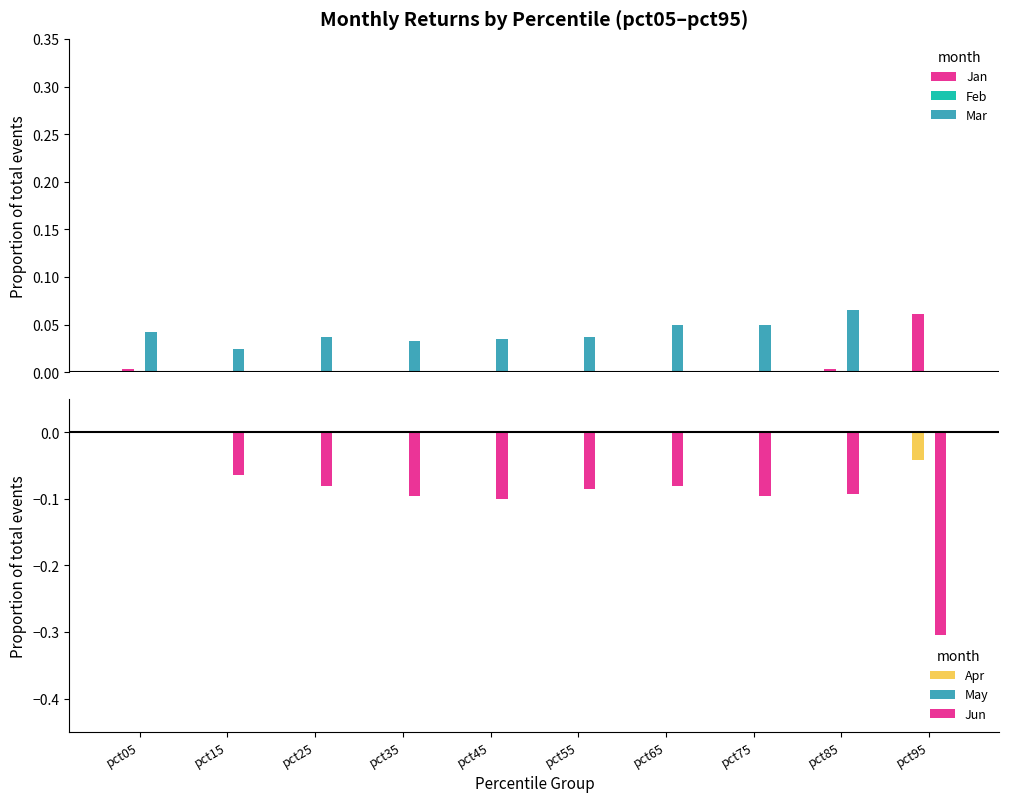

How many values in Jan are above zero?

3